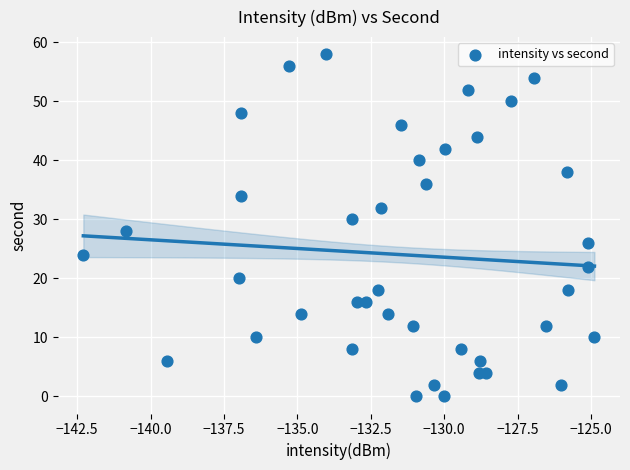

What is the range of Y values (max minus min)?

58